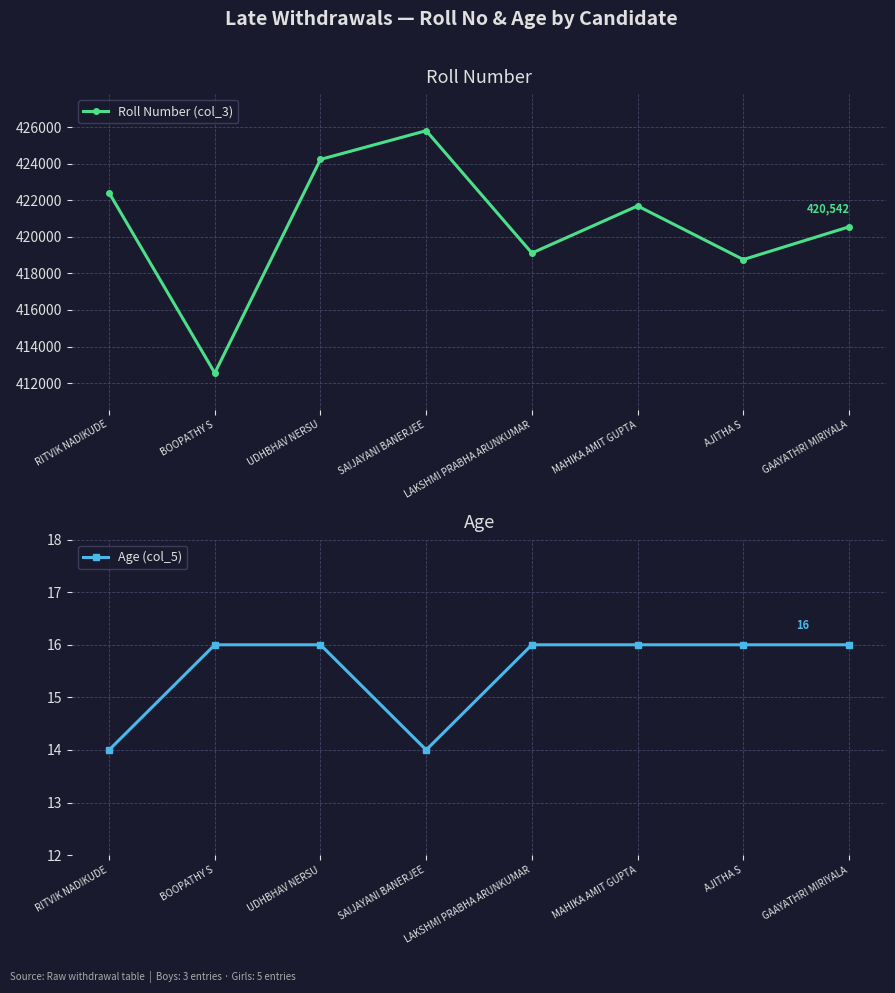

What is the label of the 5th point from the right?

SAIJAYANI BANERJEE